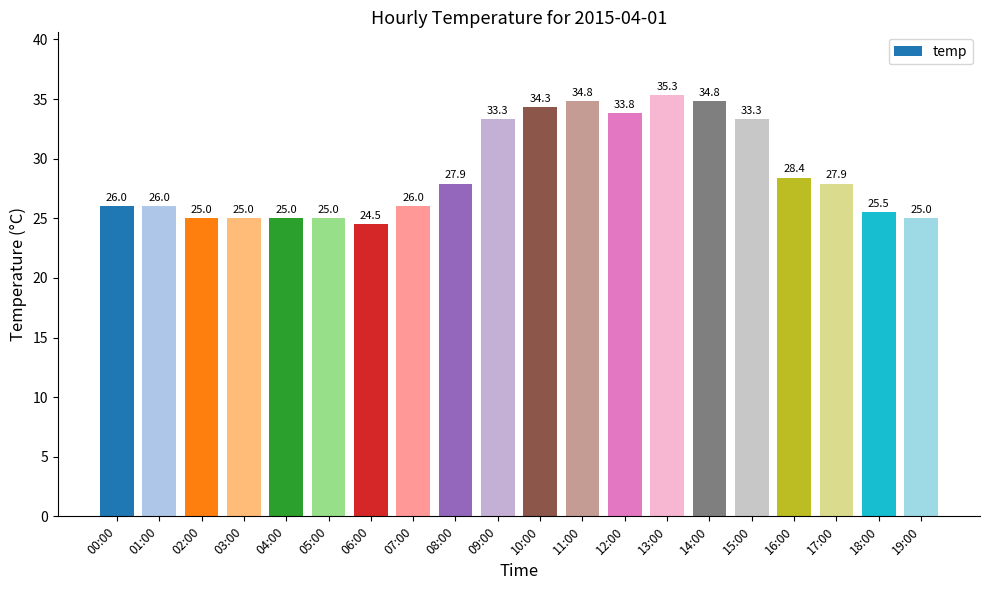

The chart shows a value of 15.2 at 18:00. True or false?

False